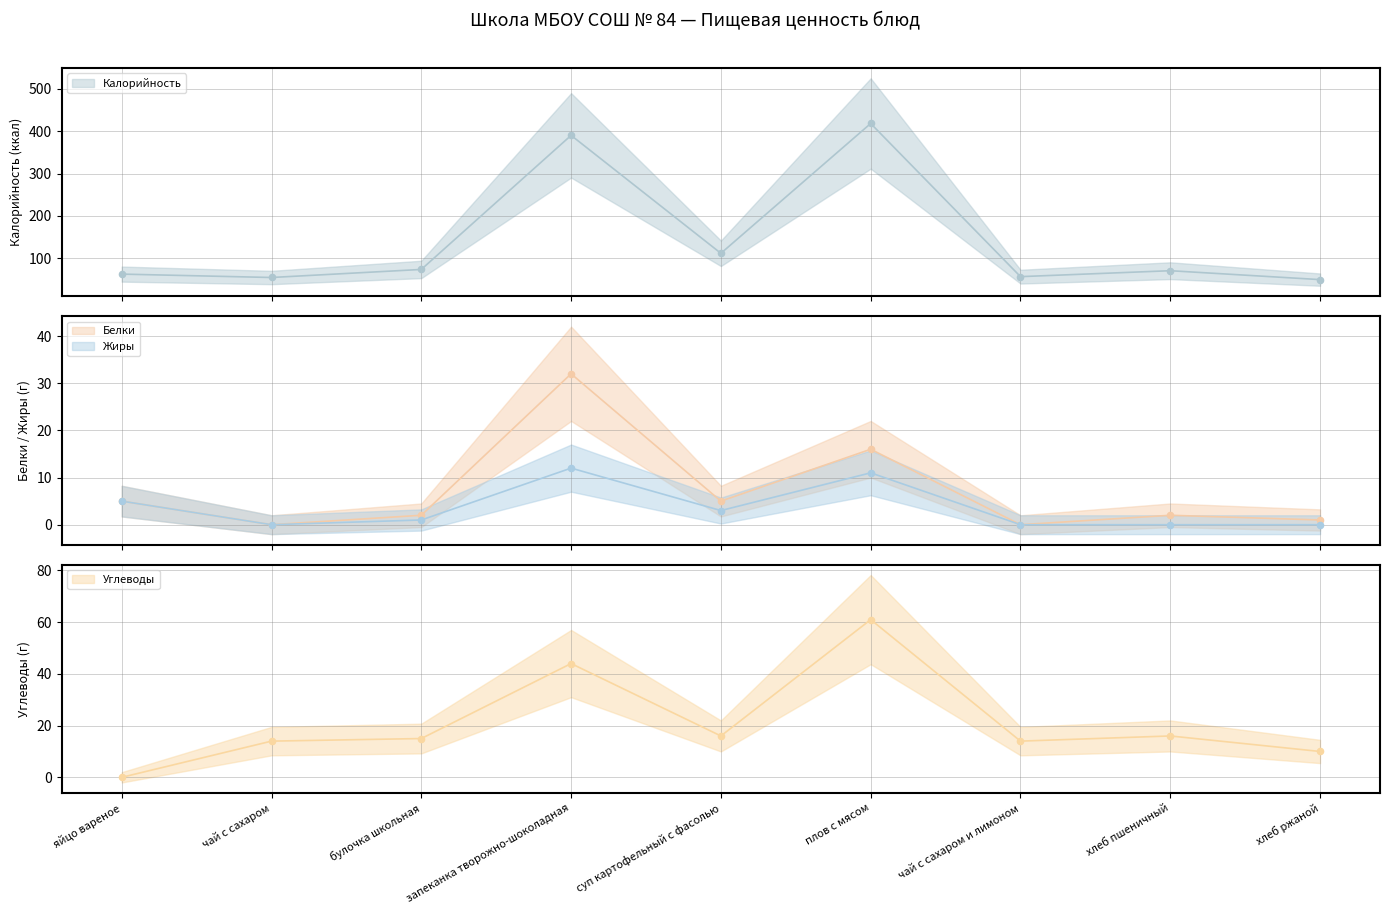

At which category is the sum across all series the highest?

плов с мясом